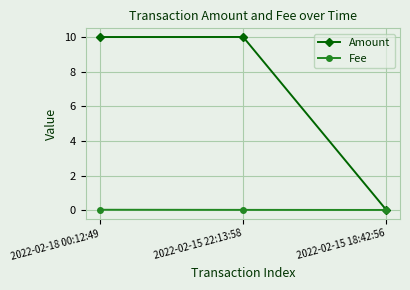

List the series in order of their peak value, highest first.

Amount, Fee